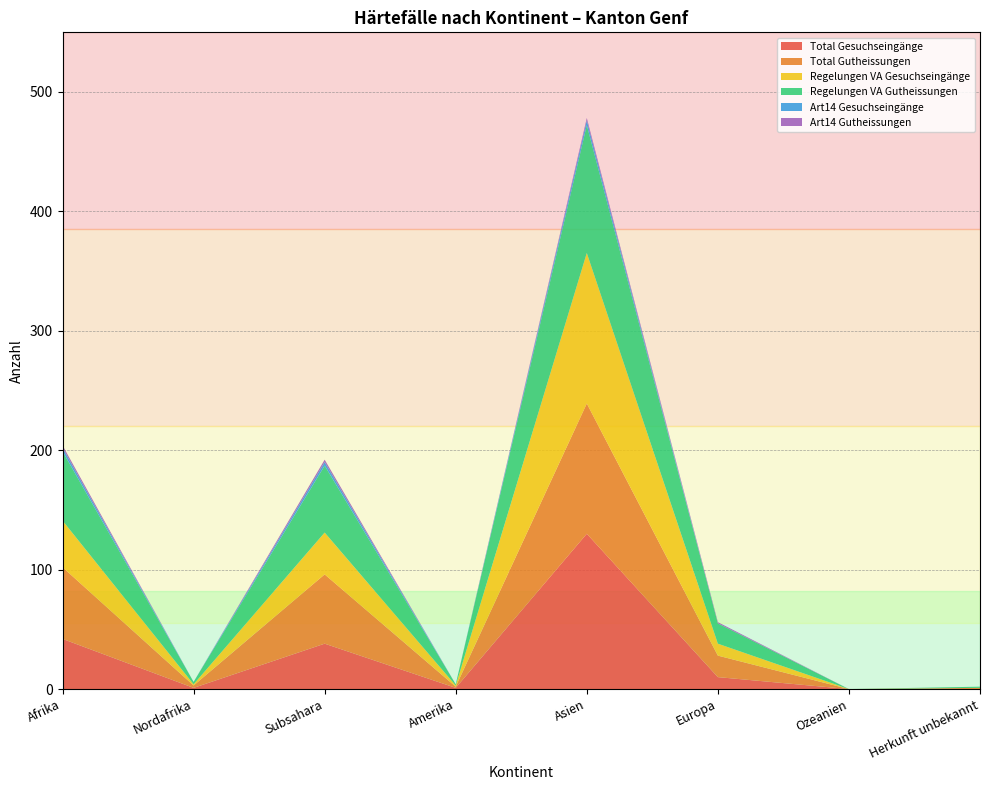

Reading left to right, what are all the values shown in this chart?

Total Gesuchseingänge: 42	1	38	1	130	10	0	0
Total Gutheissungen: 60	2	58	1	109	18	0	1
Regelungen VA Gesuchseingänge: 39	1	35	1	126	10	0	0
Regelungen VA Gutheissungen: 58	2	56	1	107	17	0	1
Art14 Gesuchseingänge: 3	0	3	0	4	0	0	0
Art14 Gutheissungen: 2	0	2	0	2	1	0	0